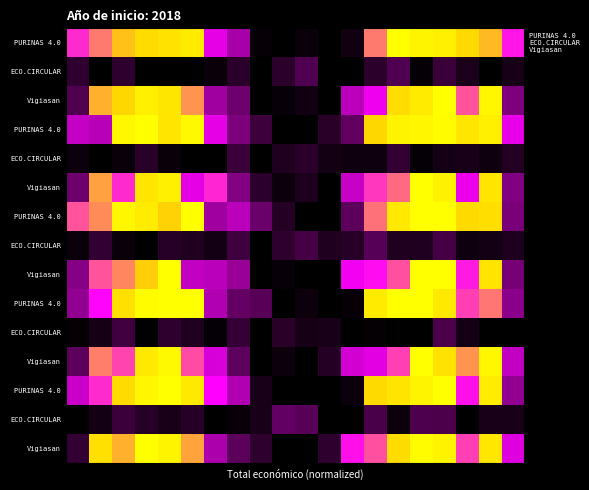

Which has a higher value, 0 or 16?

16